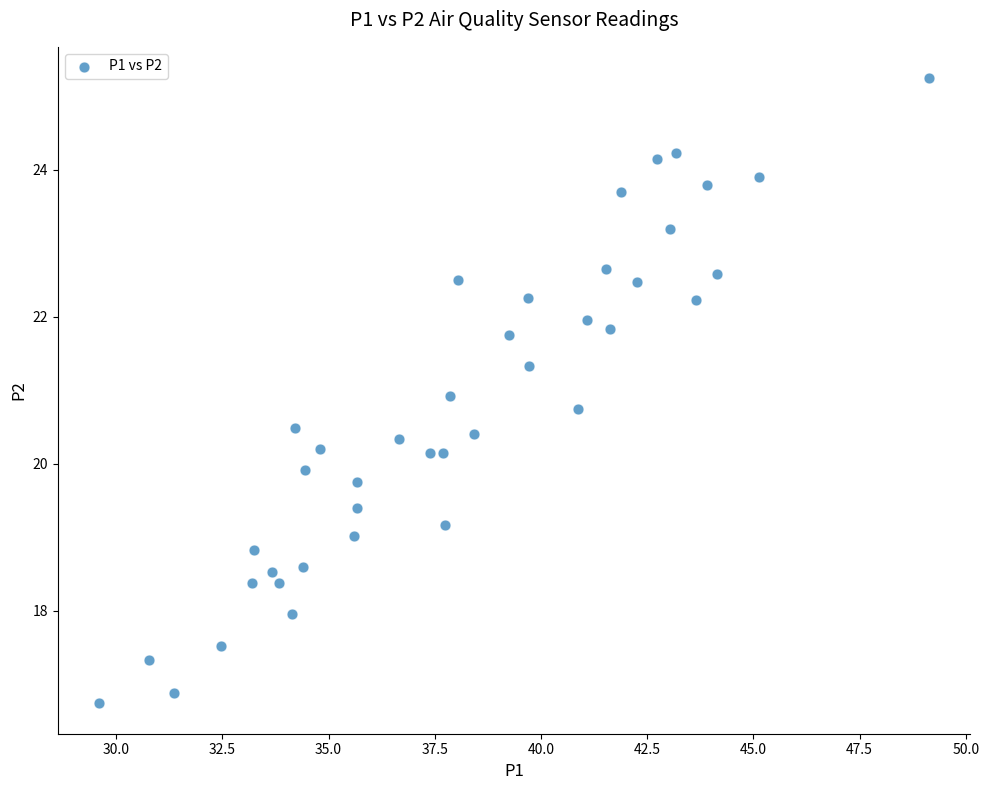

What is the range of Y values (max minus min)?

8.5